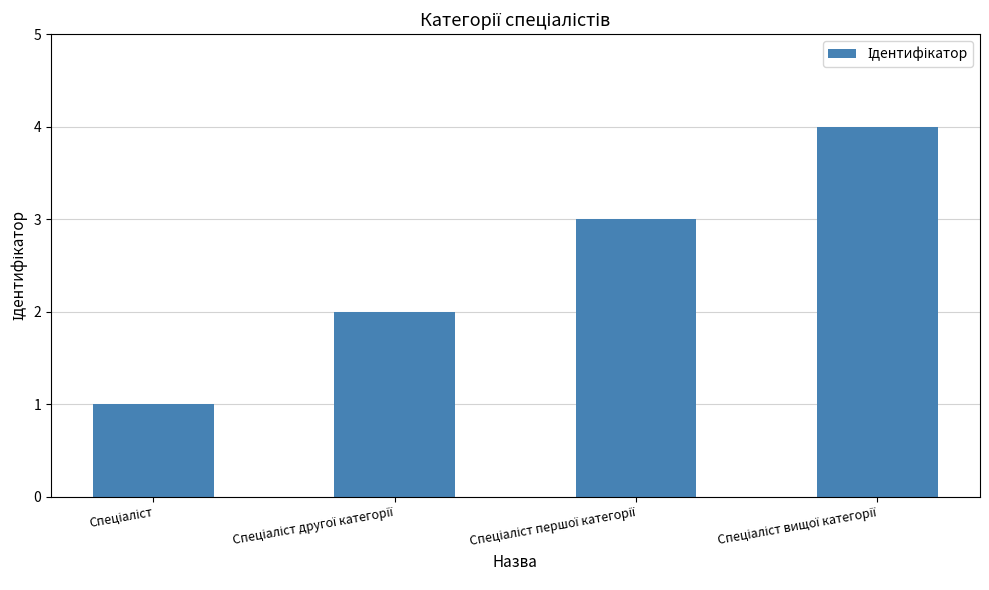

How many categories are shown in the chart?

4